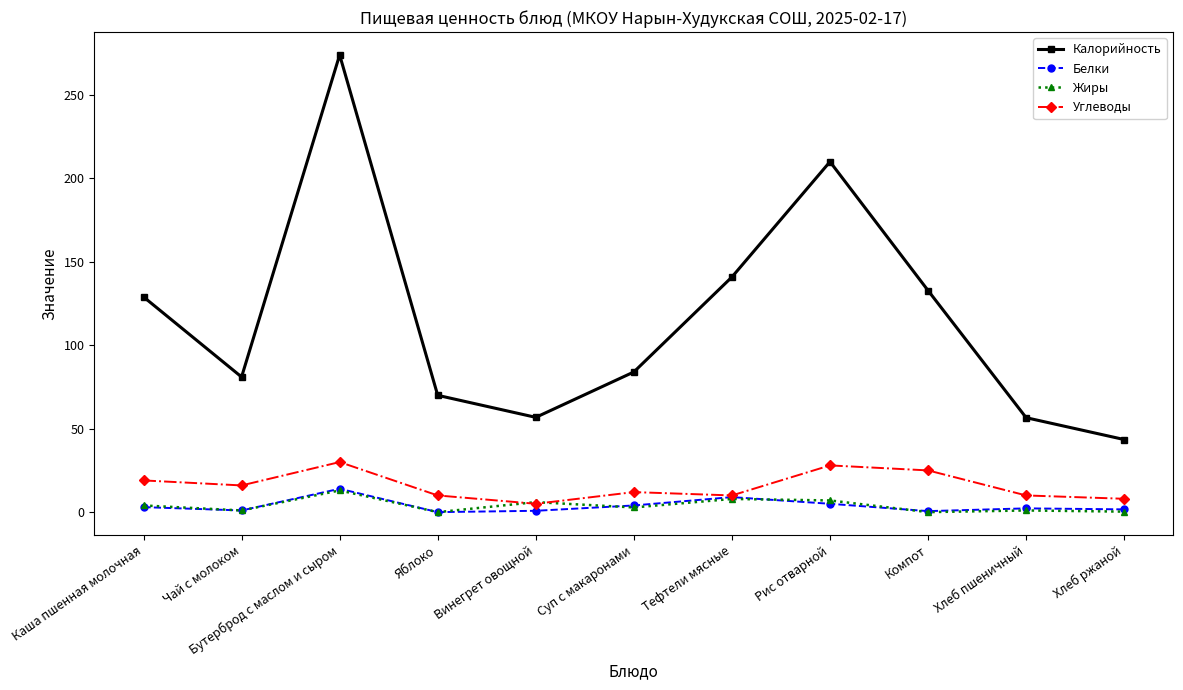

What is the value of the Углеводы point at the 11th from the left?

8.0